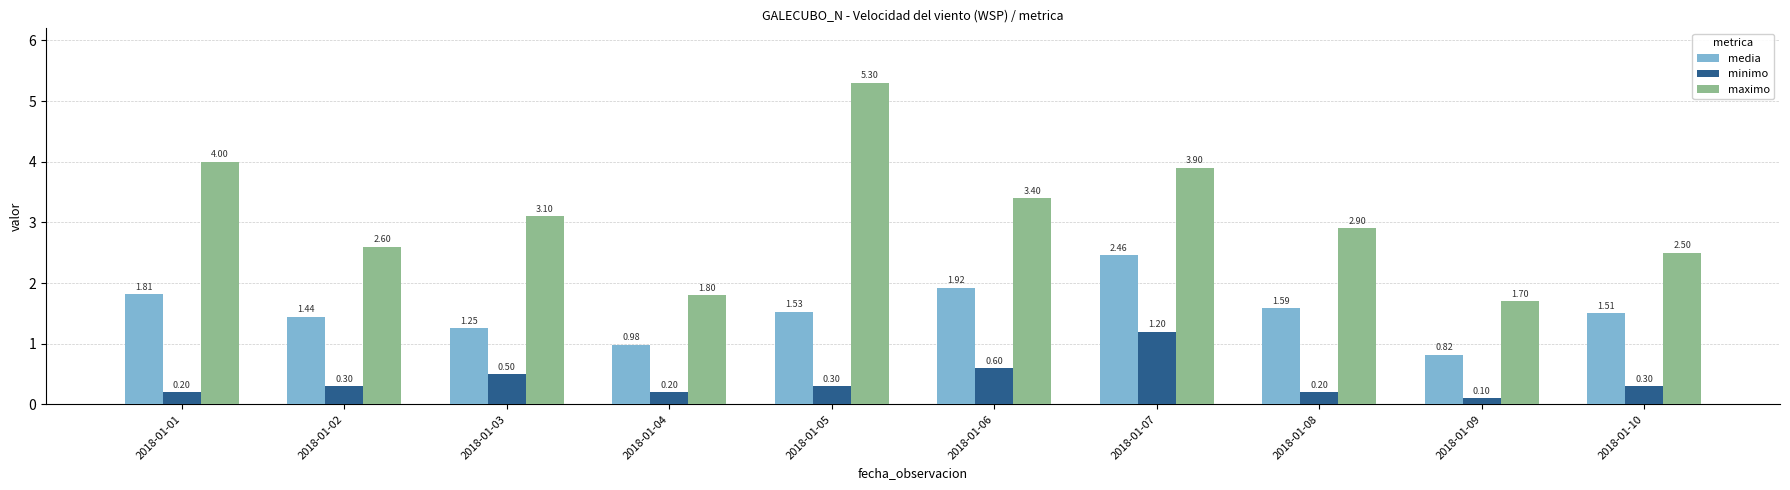

How many values in the maximo series are below 3?

5